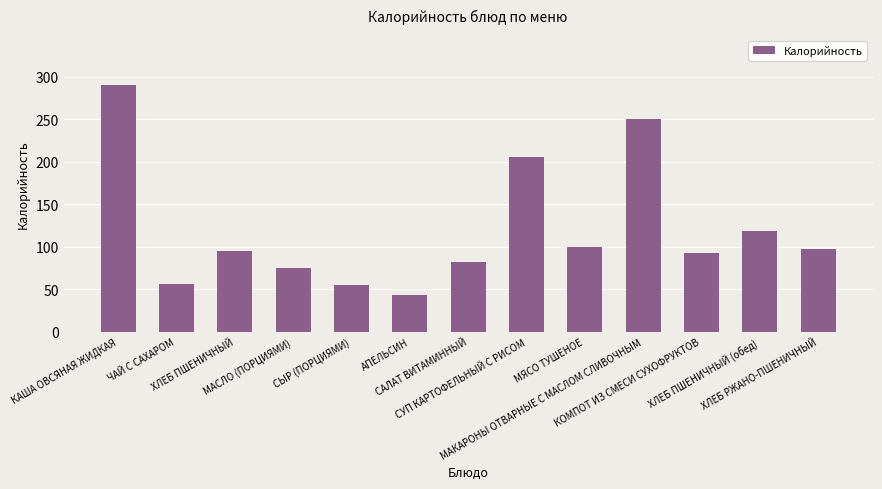

Reading right to left, transcribe all the data shown in this chart.

97.9	118.4	92.9	250.1	99.8	205.5	82.0	43.0	54.6	75.0	94.7	56.0	290.6